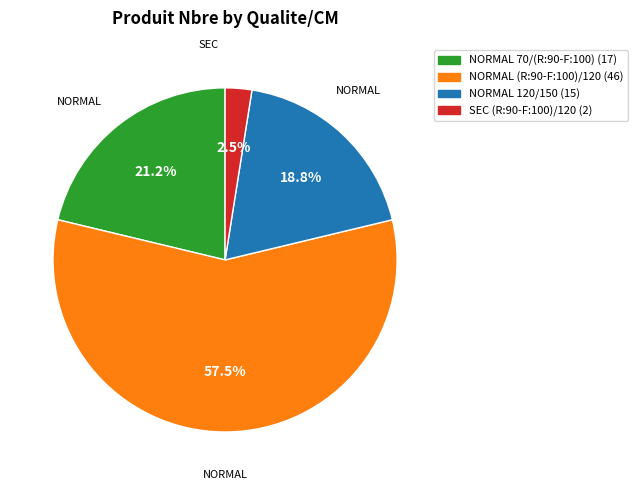

Is there a majority slice in this chart?

Yes